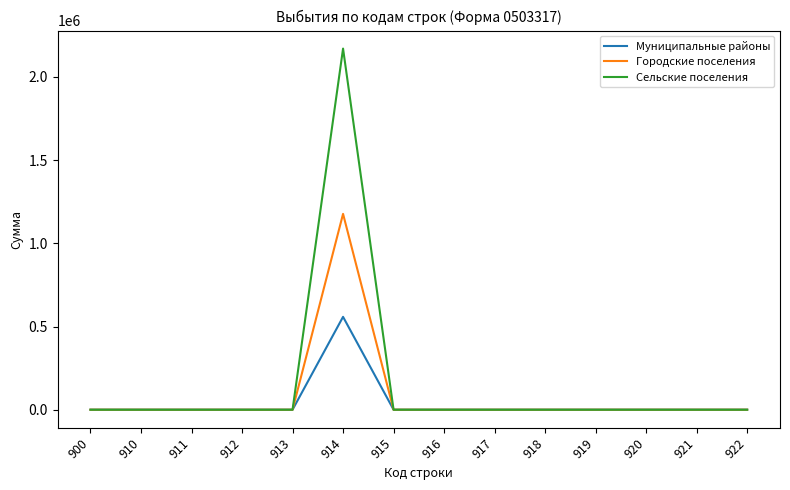

Which series has the largest total across all categories?

Сельские поселения